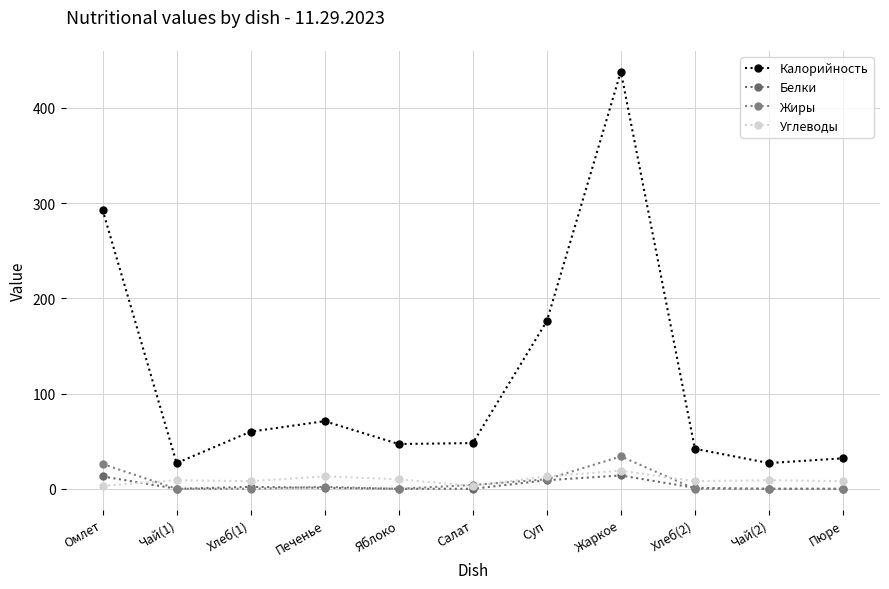

At which category does Углеводы reach its first local valley?

Хлеб(1)